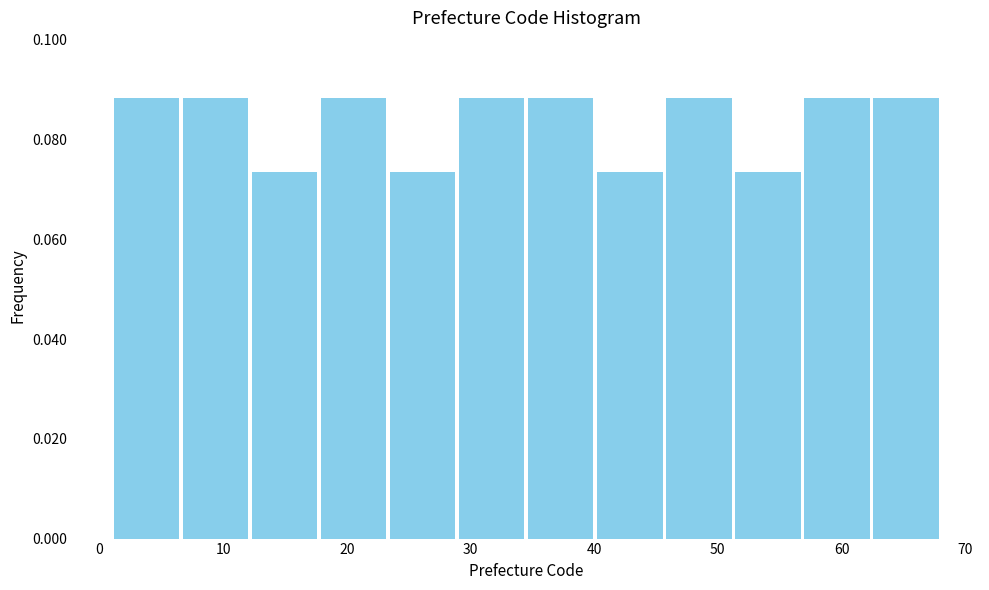

Reading left to right, transcribe this chart: for each bar, give the range it covers on the x-axis and its height. Neither the bar edges nor the heights are printed on the chart, so give them approximately, as read against the axes.

1 to 7: 0.088
7 to 12: 0.088
12 to 18: 0.074
18 to 23: 0.088
23 to 29: 0.074
29 to 35: 0.088
35 to 40: 0.088
40 to 46: 0.074
46 to 51: 0.088
51 to 57: 0.074
57 to 62: 0.088
62 to 68: 0.088